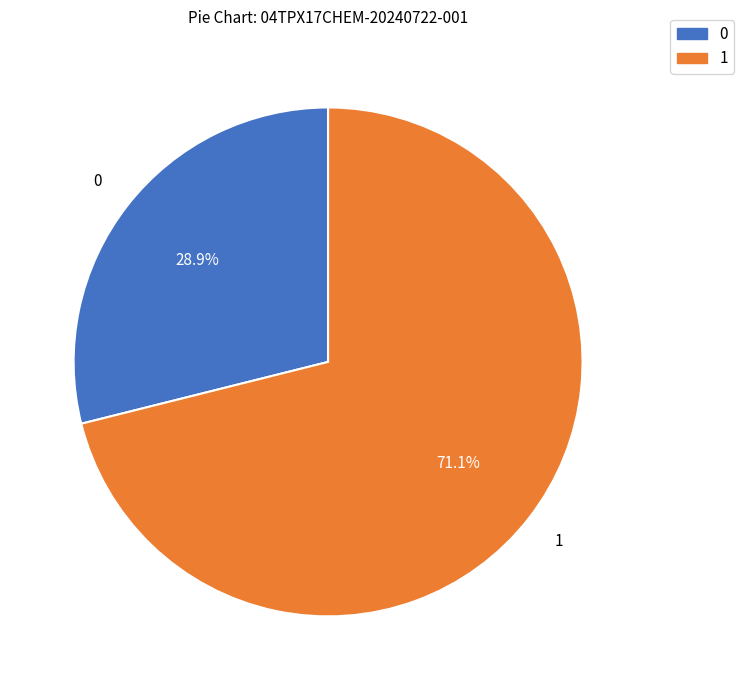

Is there a majority slice in this chart?

Yes